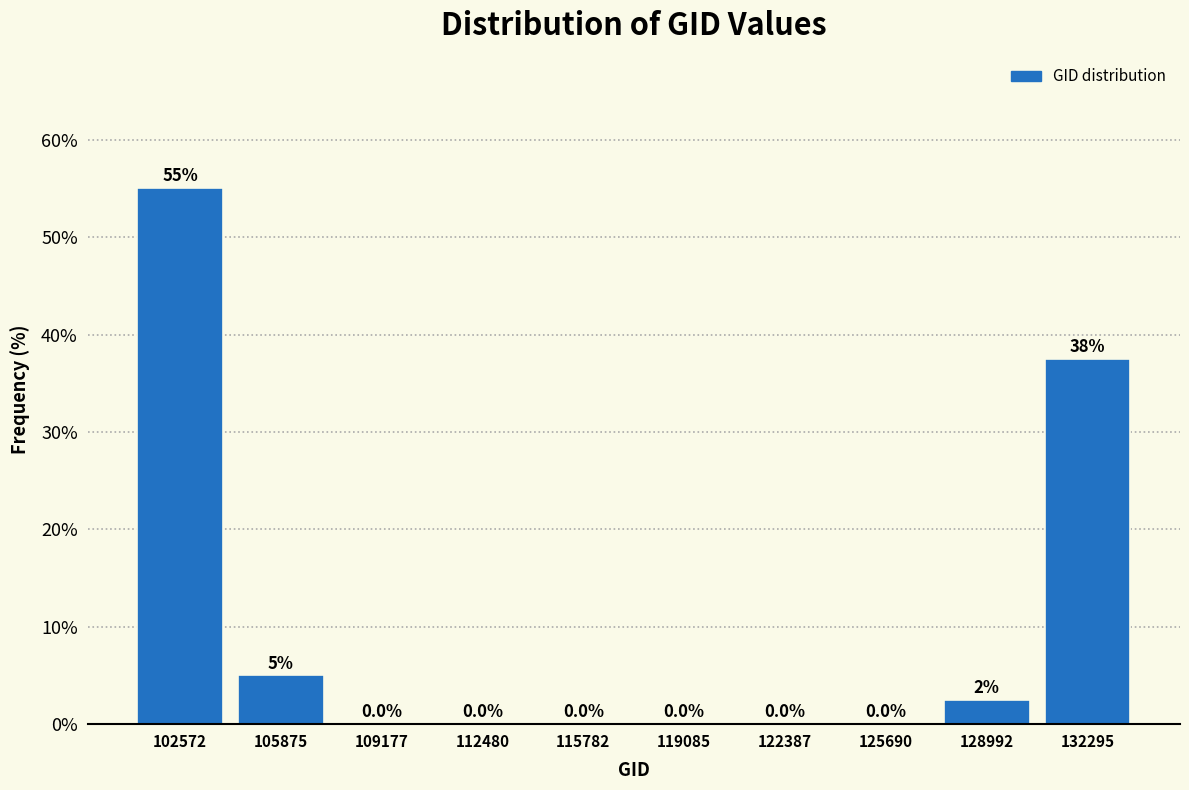

Which range on the x-axis has the tallest bar?

101000 to 104000